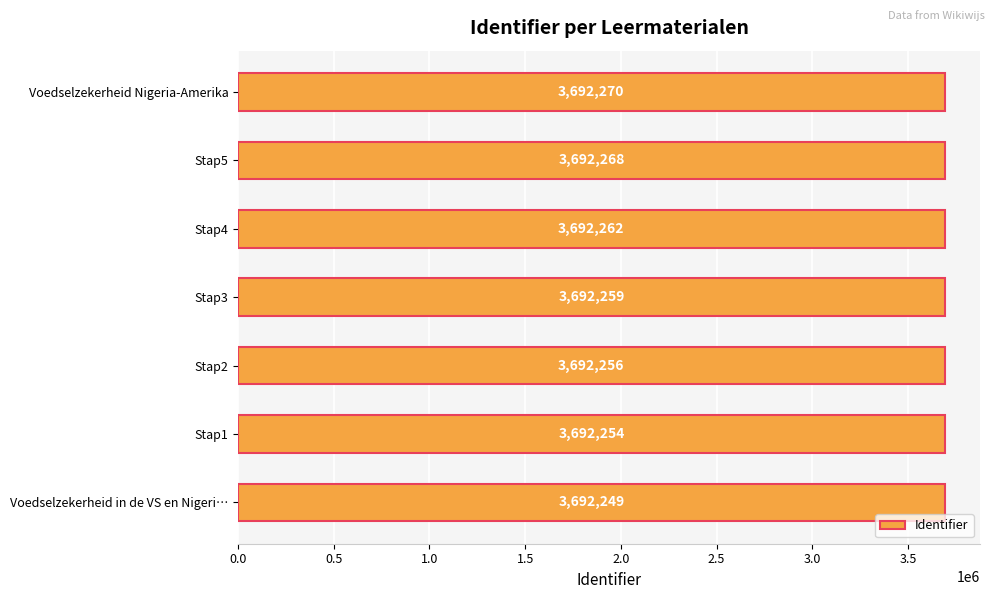

Rank the categories by value from lowest to highest.

Voedselzekerheid in de VS en Nigeri…, Stap1, Stap2, Stap3, Stap4, Stap5, Voedselzekerheid Nigeria-Amerika